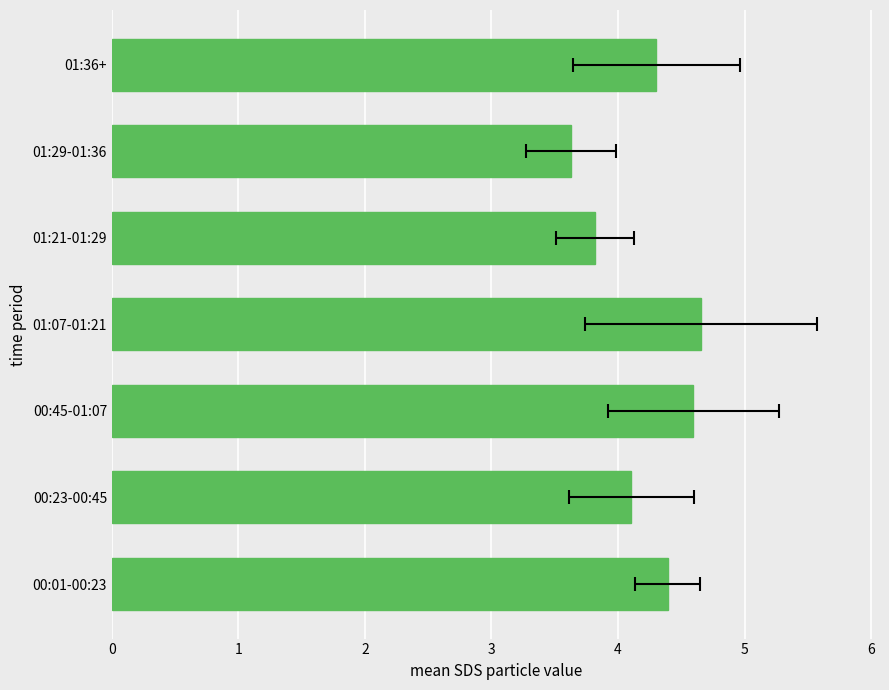

Which has a higher value, 00:23-00:45 or 01:29-01:36?

00:23-00:45